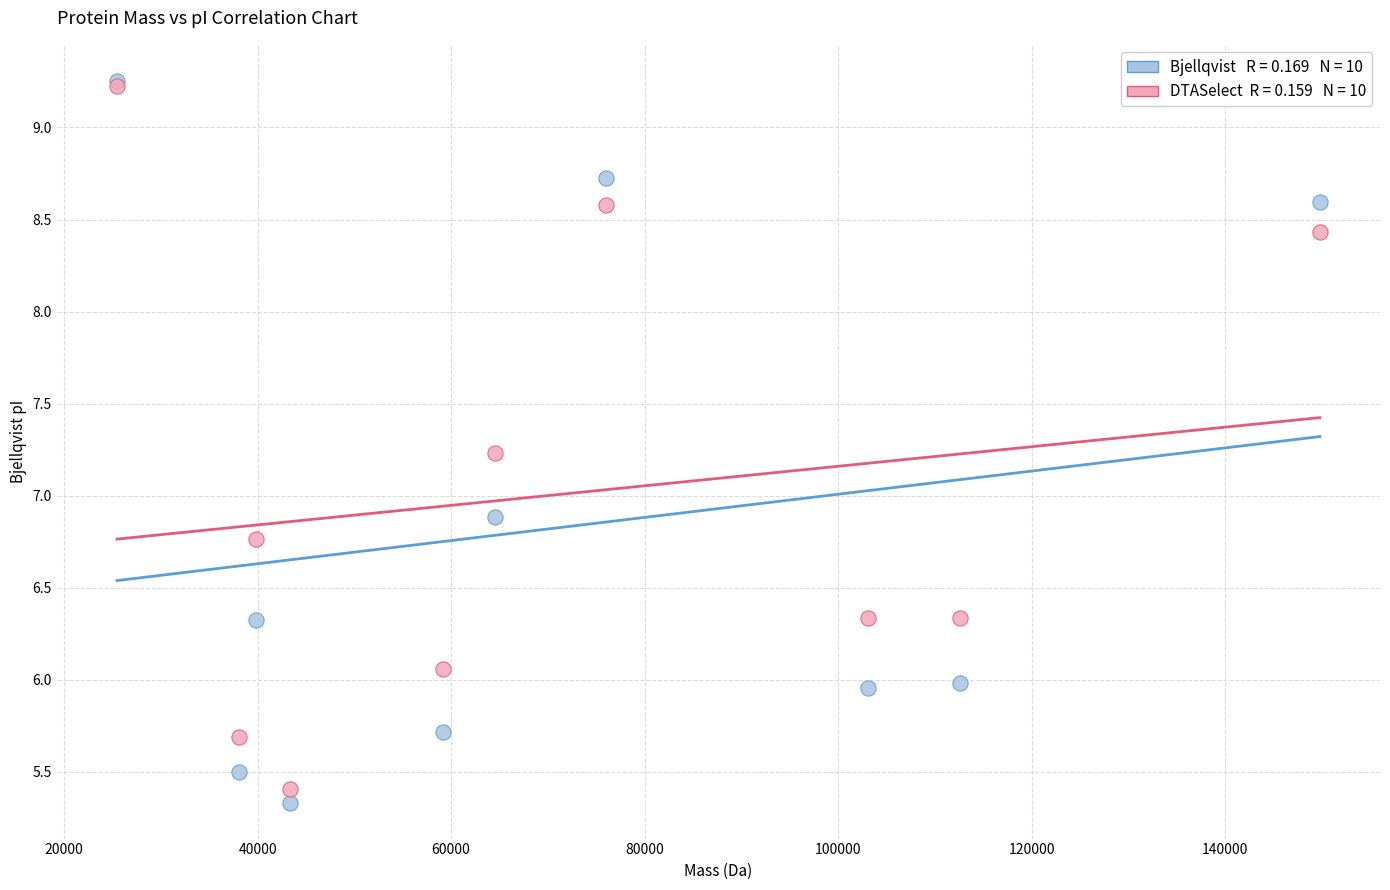

Across all series, what Y value is closest to 7?

6.9